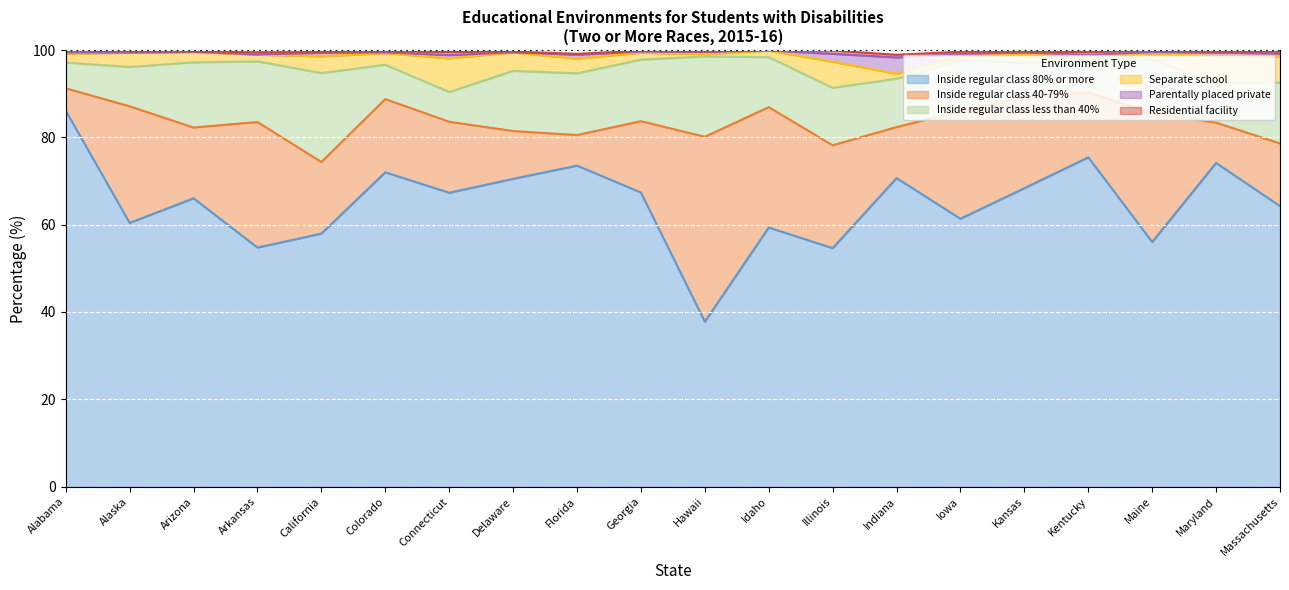

How many data points does each series have?

20